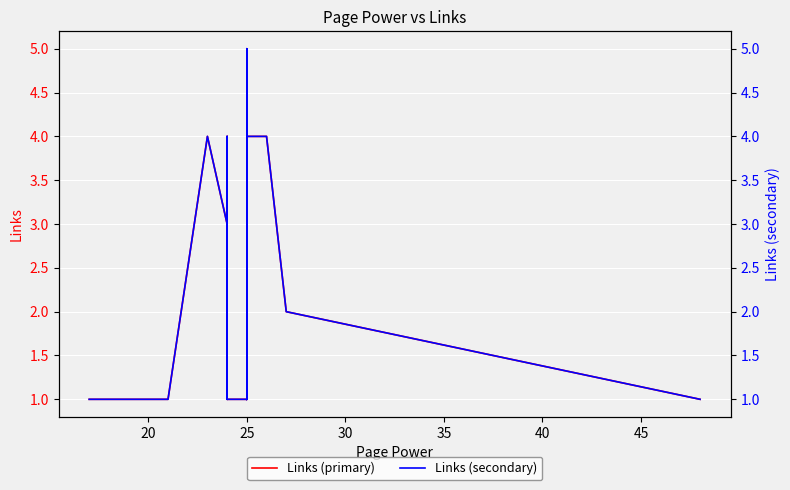

Which series has the largest total across all categories?

Links